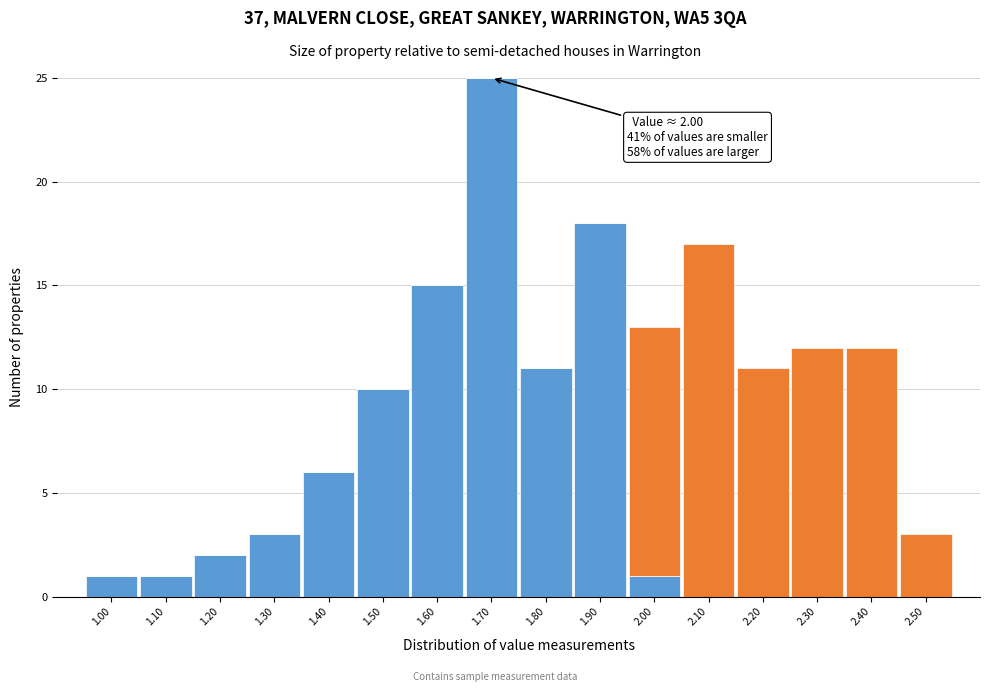

What is the total value across all series at 1.50?

10